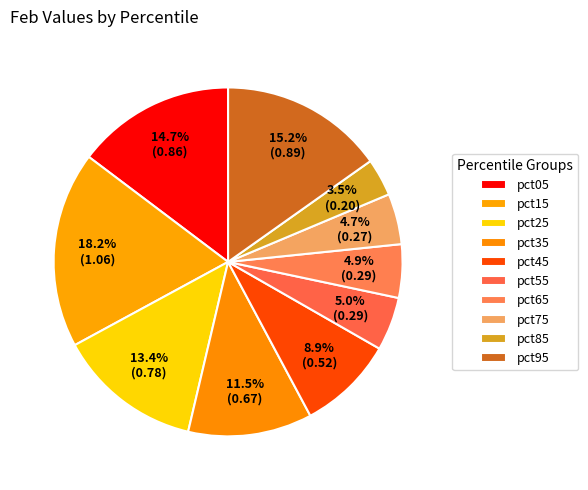

What is the change in value from pct05 to pct75?

-0.6